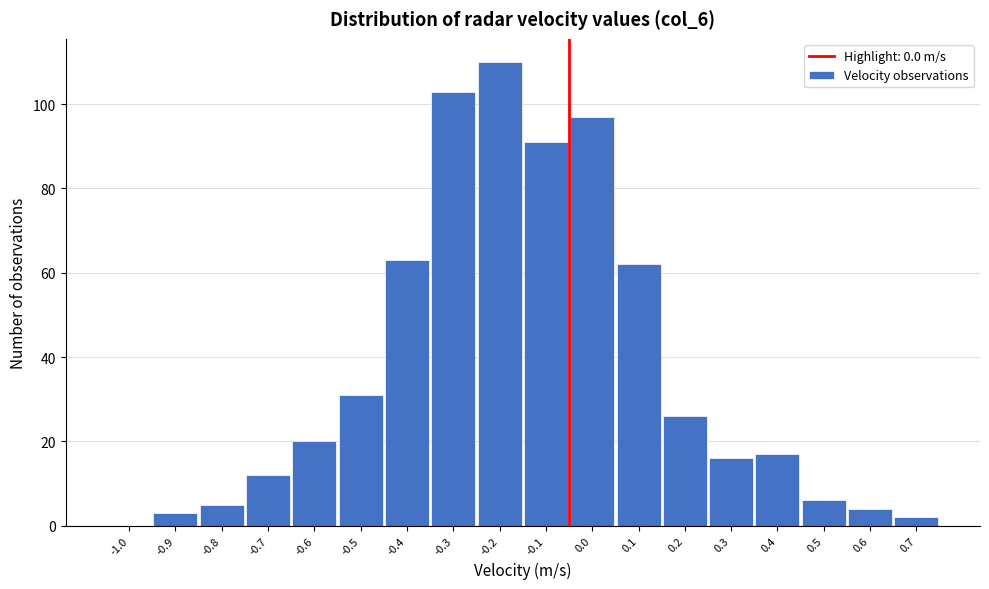

Reading right to left, transcribe all the data shown in this chart.

0.7=2	0.6=4	0.5=6	0.4=17	0.3=16	0.2=26	0.1=62	0.0=97	-0.1=91	-0.2=110	-0.3=103	-0.4=63	-0.5=31	-0.6=20	-0.7=12	-0.8=5	-0.9=3	-1.0=0